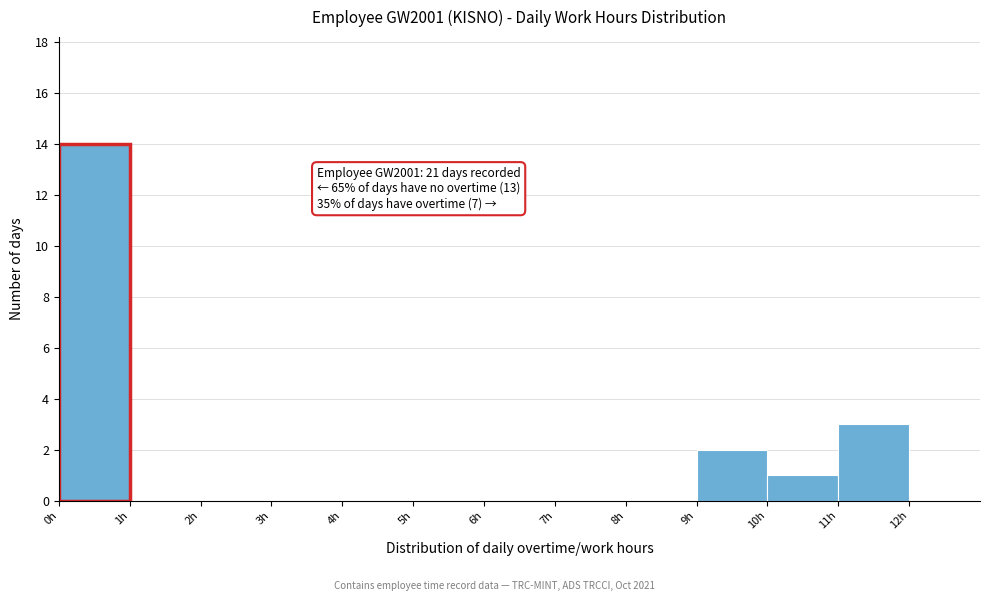

Over which range of the x-axis is the bar tallest?

0 to 1